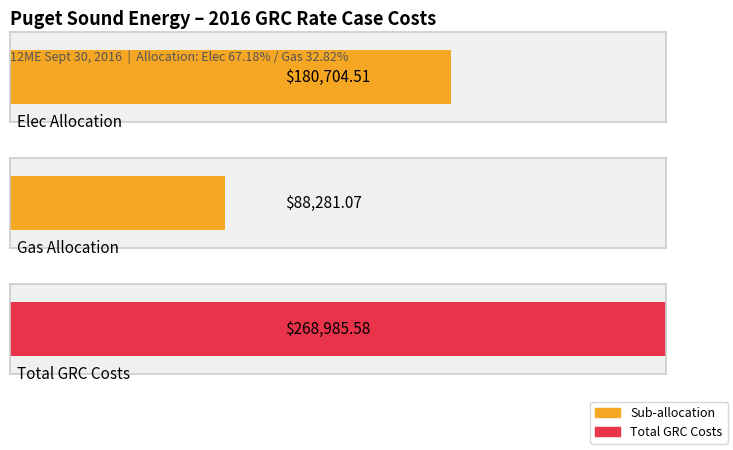

What position from the right is Elec?

3